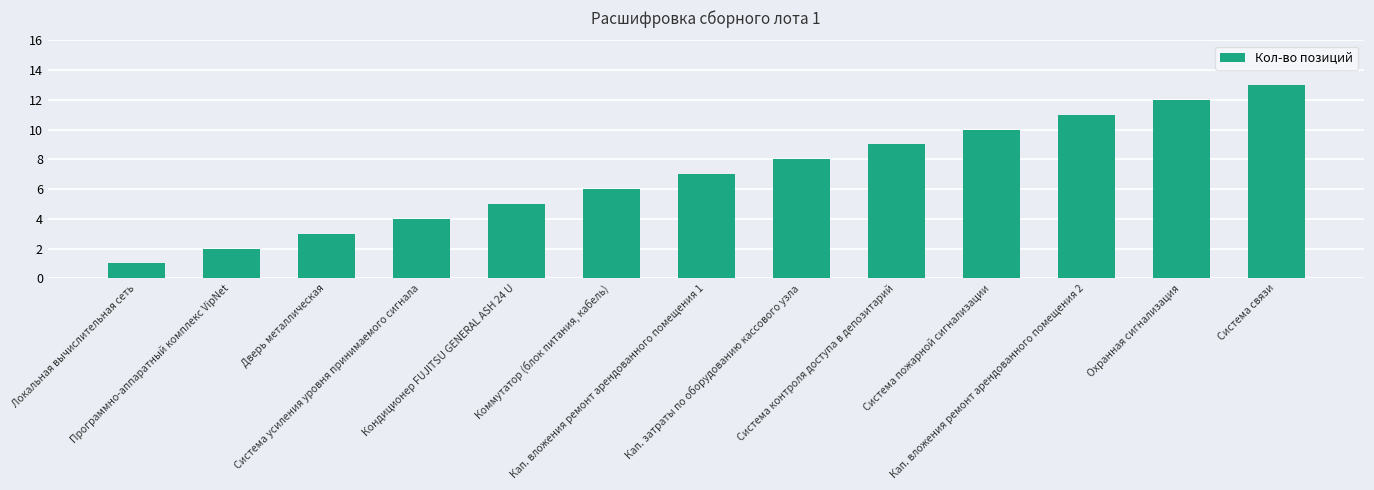

List the labels in order of value, smallest first.

Локальная вычислительная сеть, Программно-аппаратный комплекс VipNet, Дверь металлическая, Система усиления уровня принимаемого сигнала, Кондиционер FUJITSU GENERAL ASH 24 U, Коммутатор (блок питания, кабель), Кап. вложения ремонт арендованного помещения 1, Кап. затраты по оборудованию кассового узла, Система контроля доступа в депозитарий, Система пожарной сигнализации, Кап. вложения ремонт арендованного помещения 2, Охранная сигнализация, Система связи